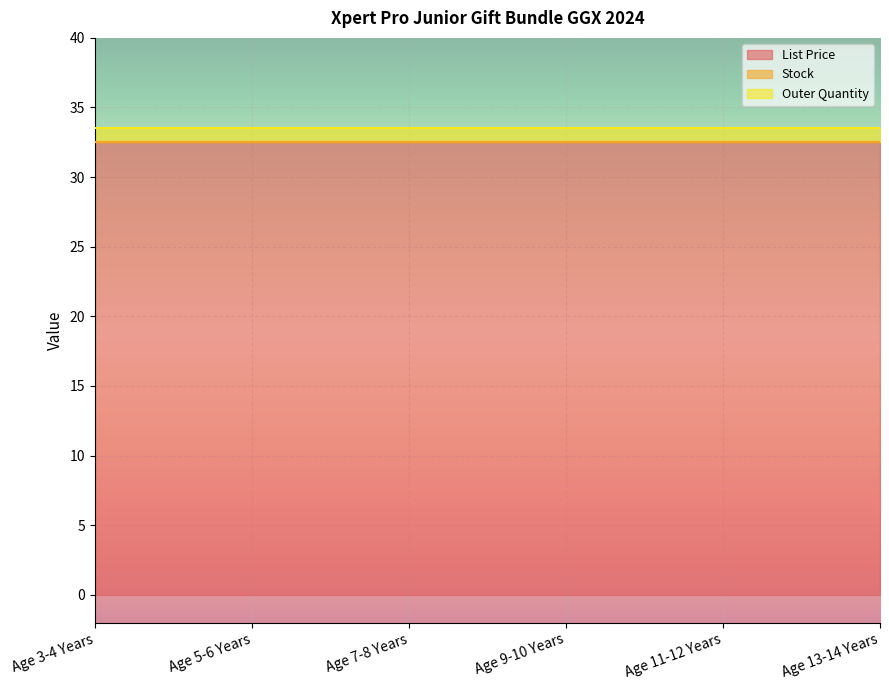

At Age 11-12 Years, list the series in order from largest to smallest.

List Price, Outer Quantity, Stock